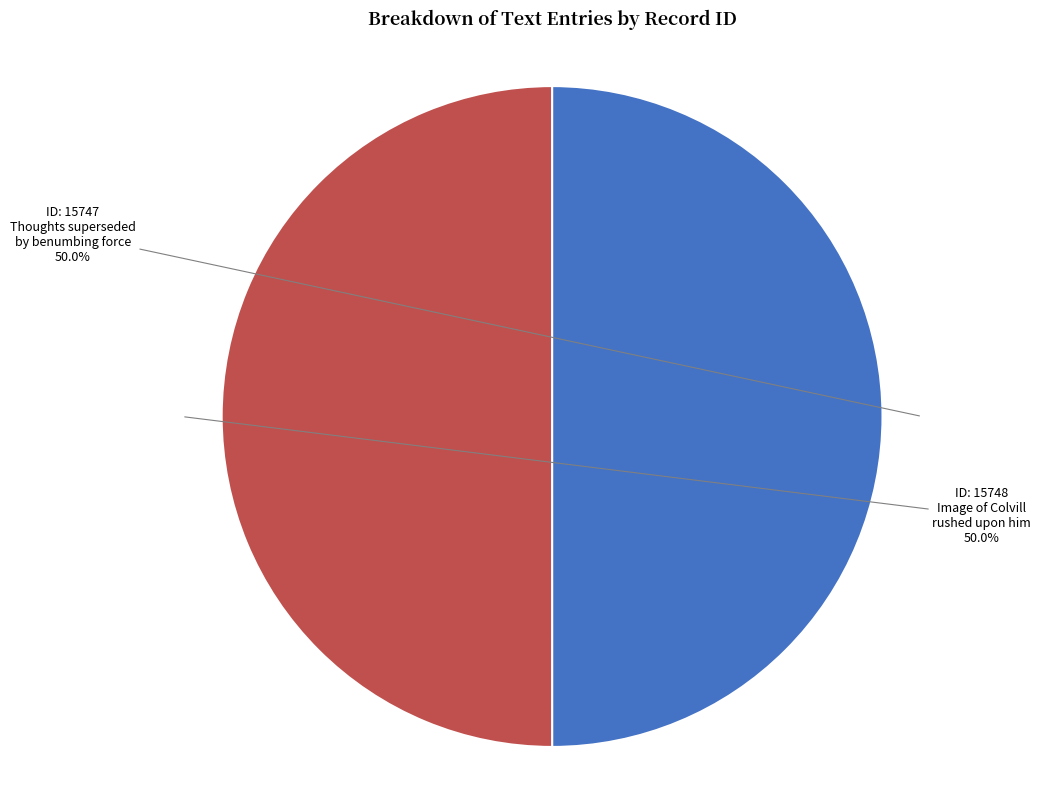

What percentage is NOT represented by ID: 15747 Thoughts superseded by benumbing force?

50.0%